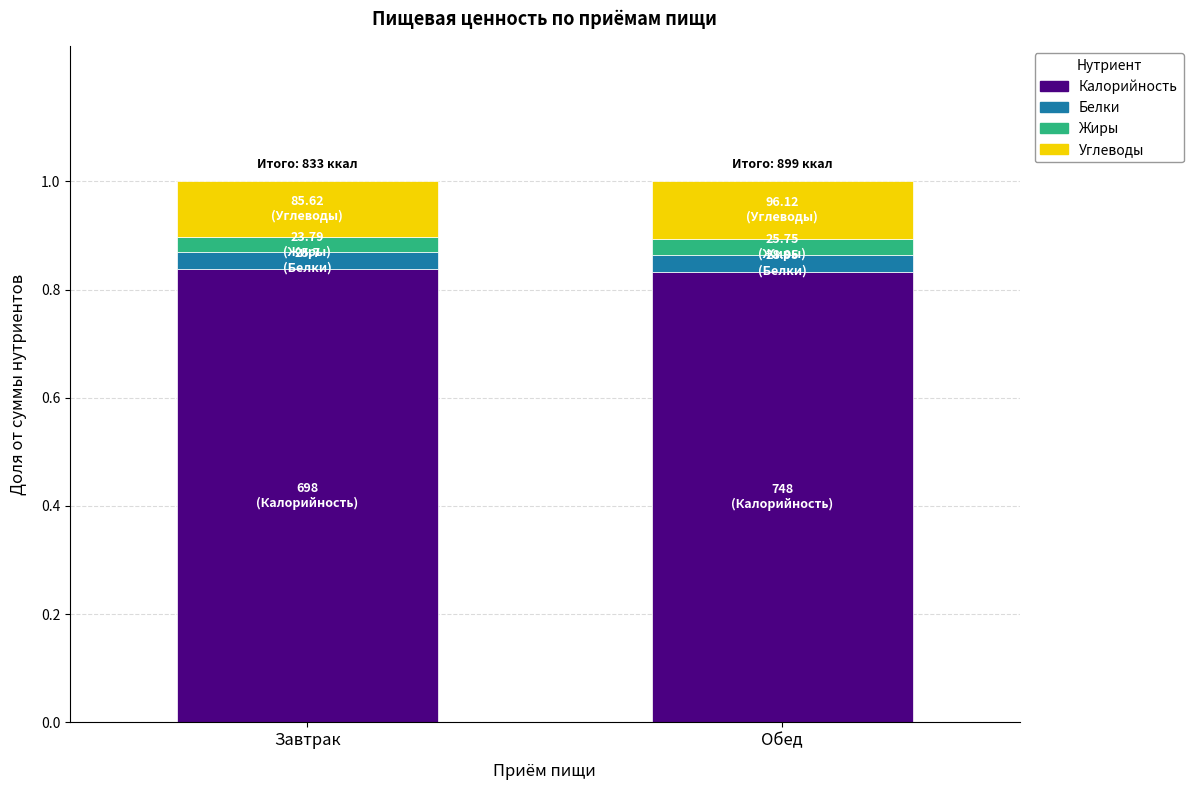

What is the total value across all series at Обед?

1.0